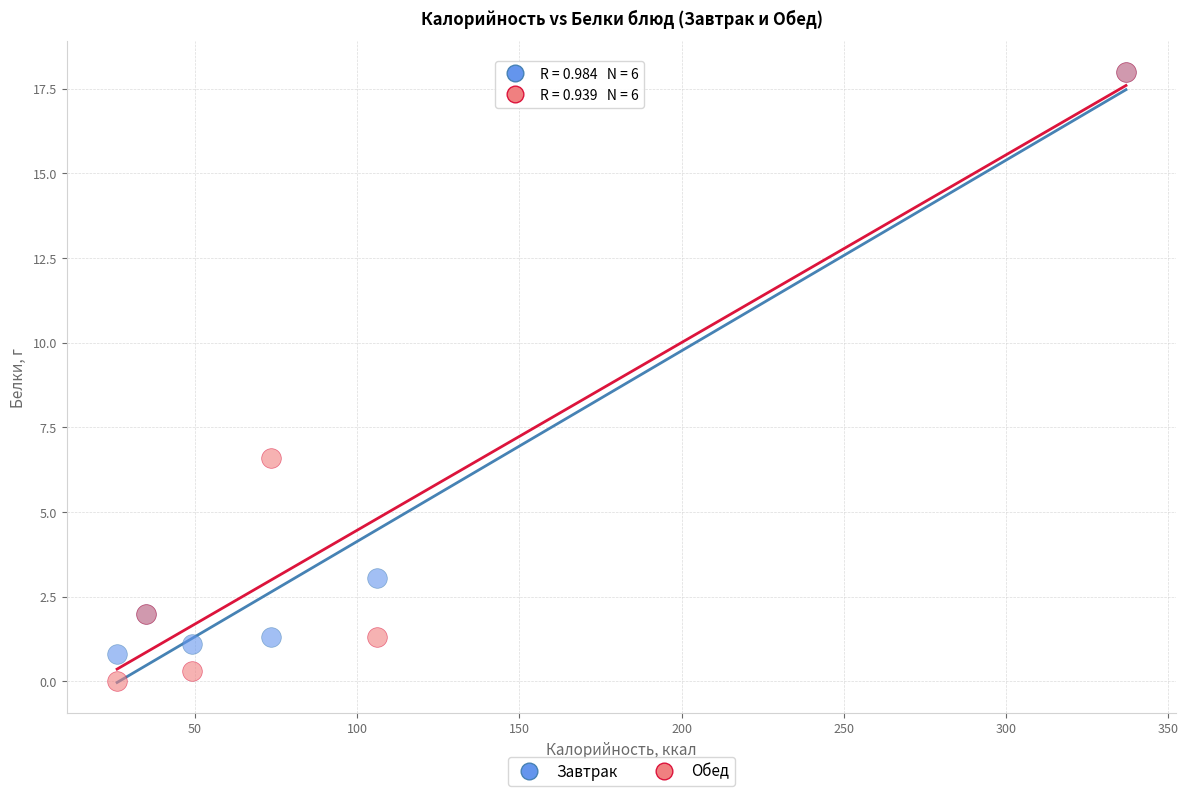

Which series has the largest Y range (max minus min)?

Обед